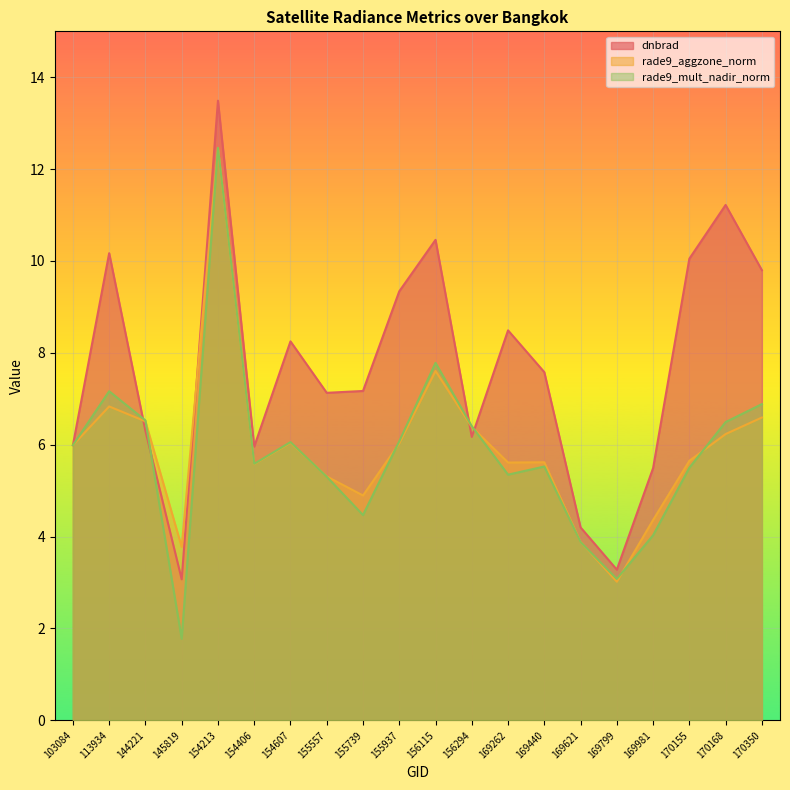

Which series has the largest total across all categories?

dnbrad